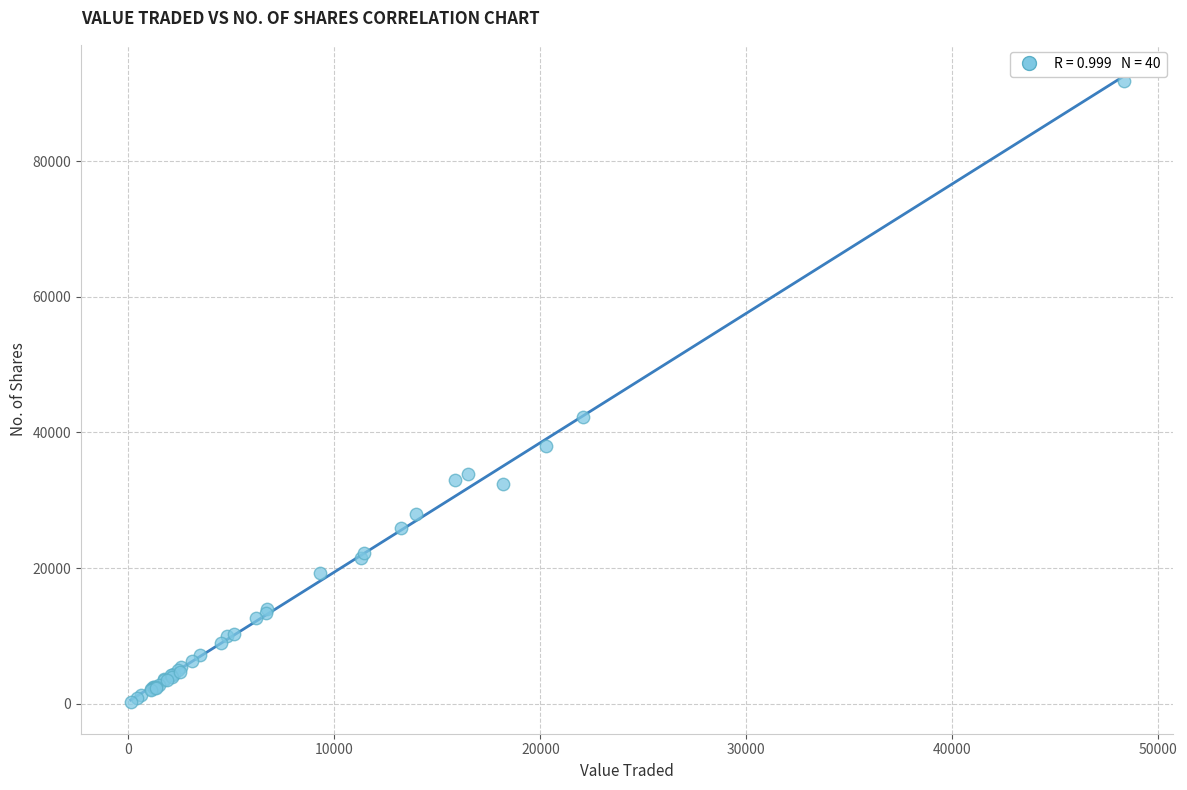

What Y value in the scatter plot is closest to 45966?

42204